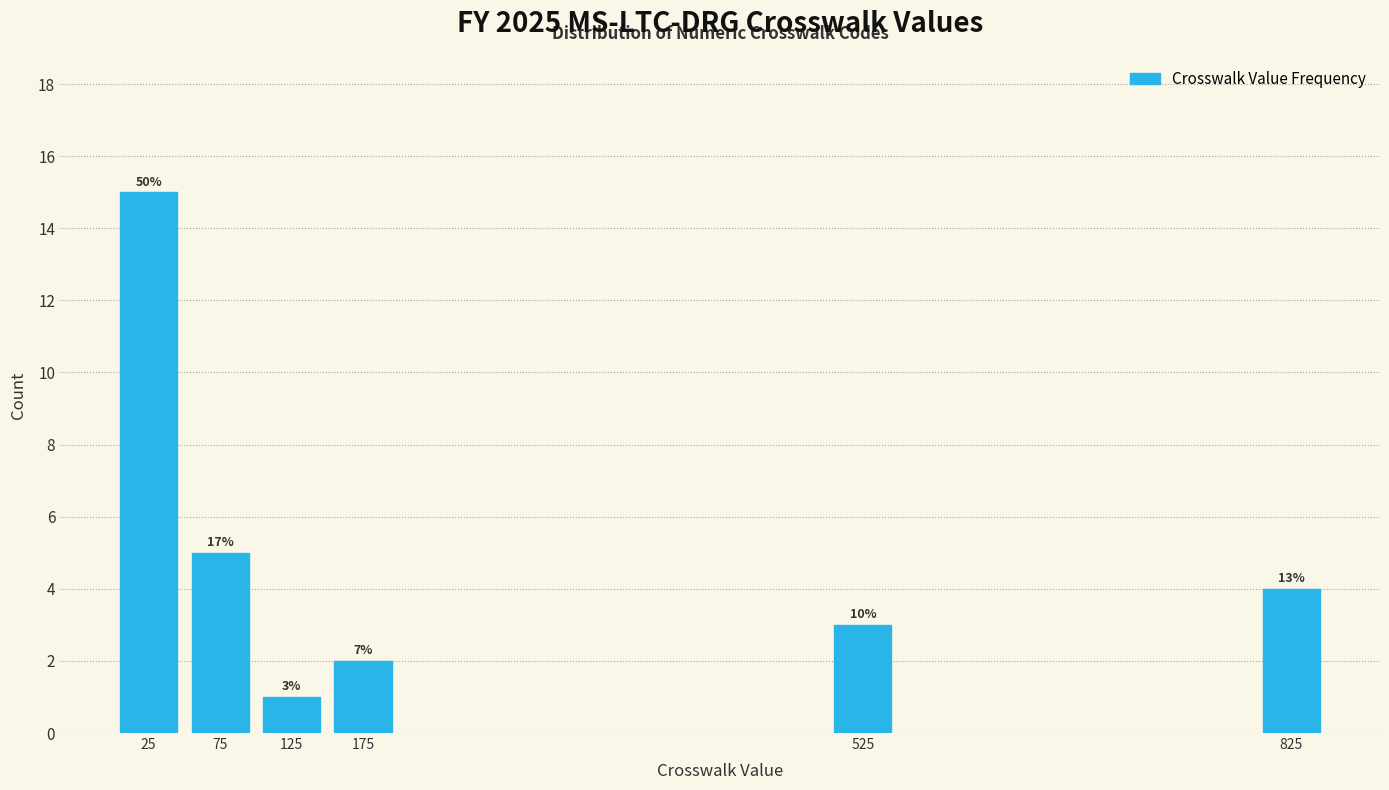

Are the bars horizontal?

No